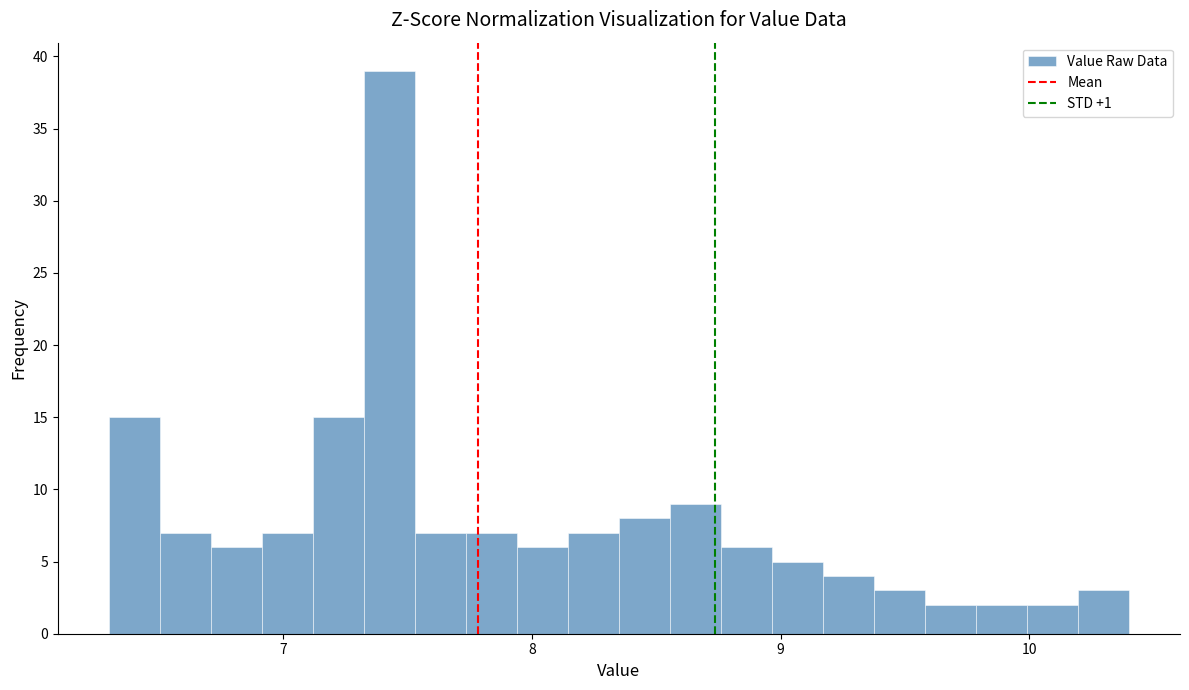

Around what value on the x-axis is the tallest bar? Give the approximate position of its centre, as read against the axis.

7.4